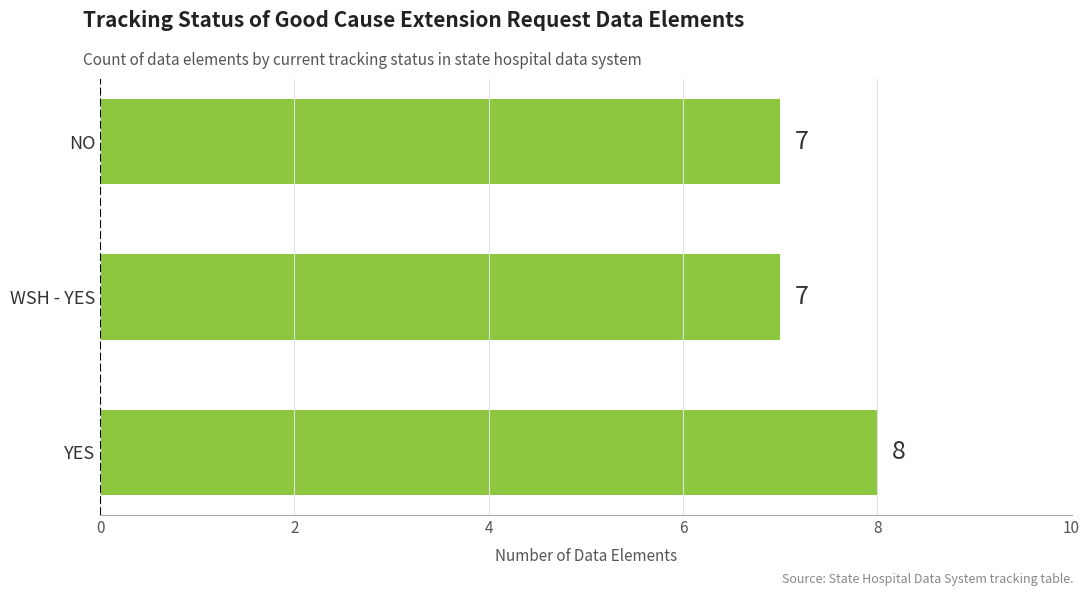

What is the smallest value displayed?

7